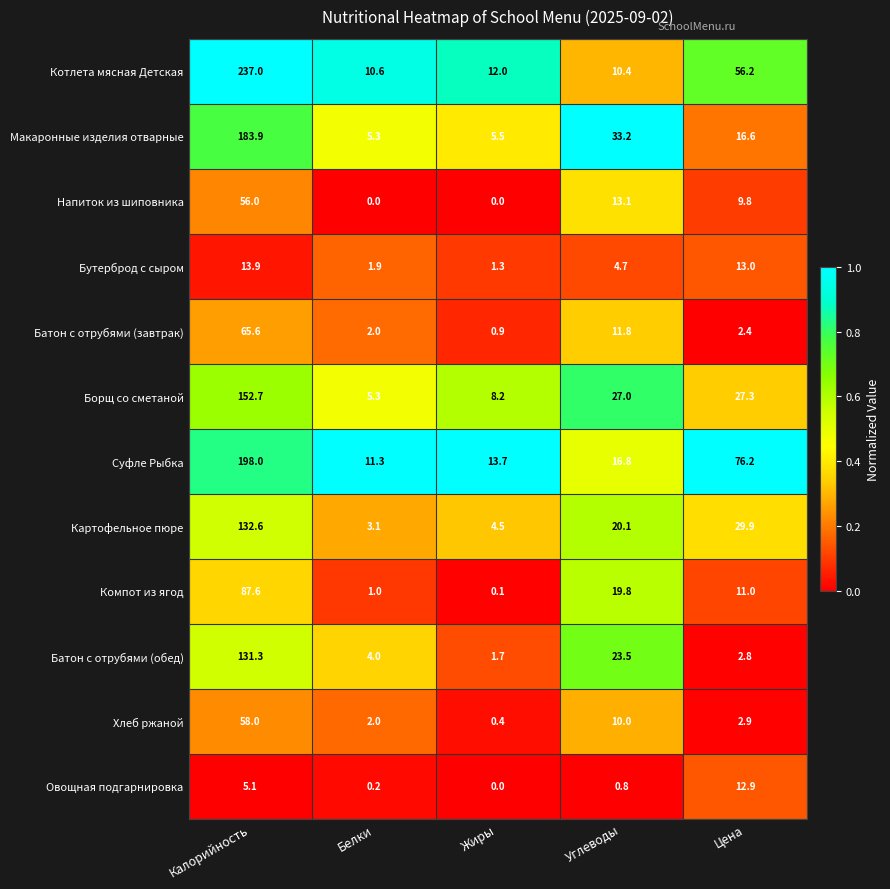

What is the difference between the maximum and minimum values in the Суфле Рыбка series?

186.7